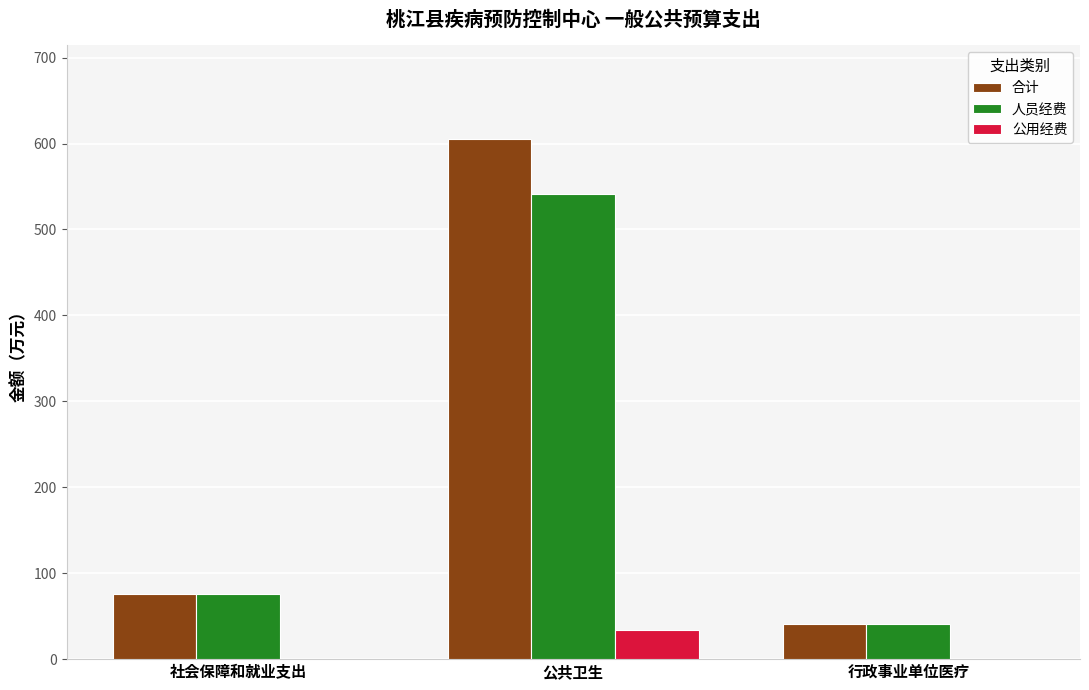

Does the chart contain stacked bars?

No